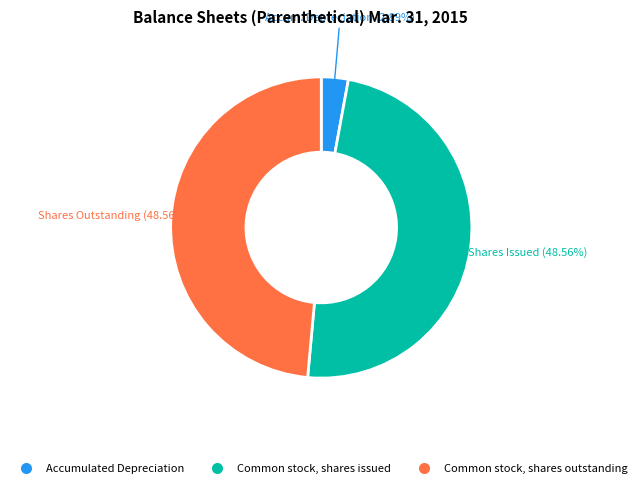

Does any single category account for the majority?

No